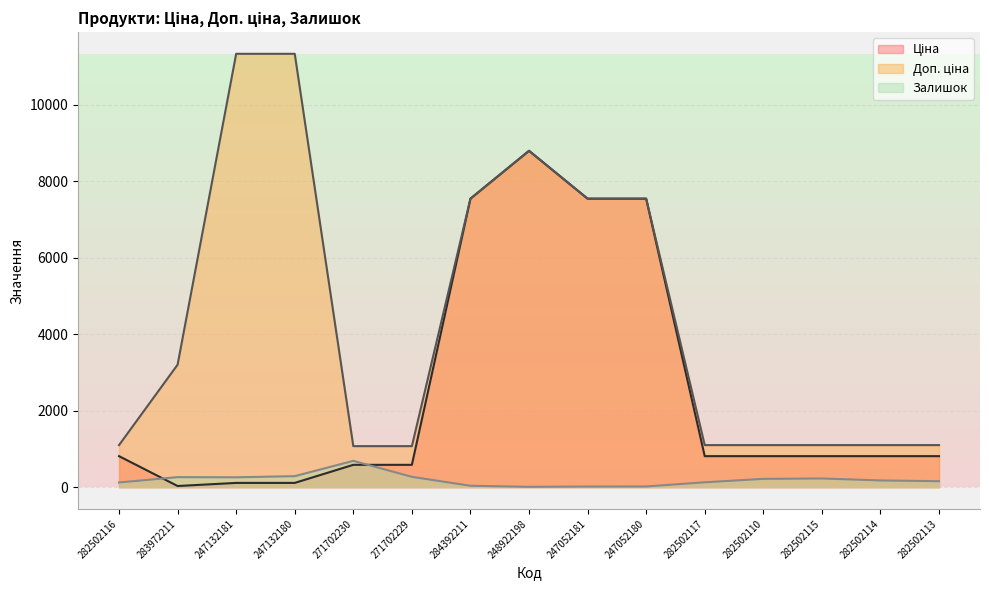

True or false: Доп. ціна and Залишок intersect in this chart.

False